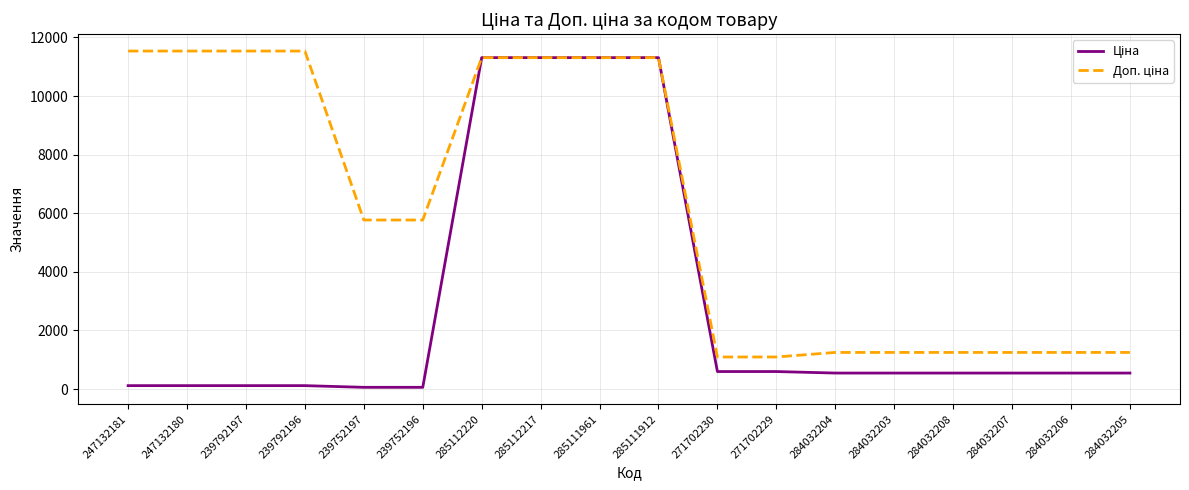

What is the total value across all series at 284032205?

1794.1